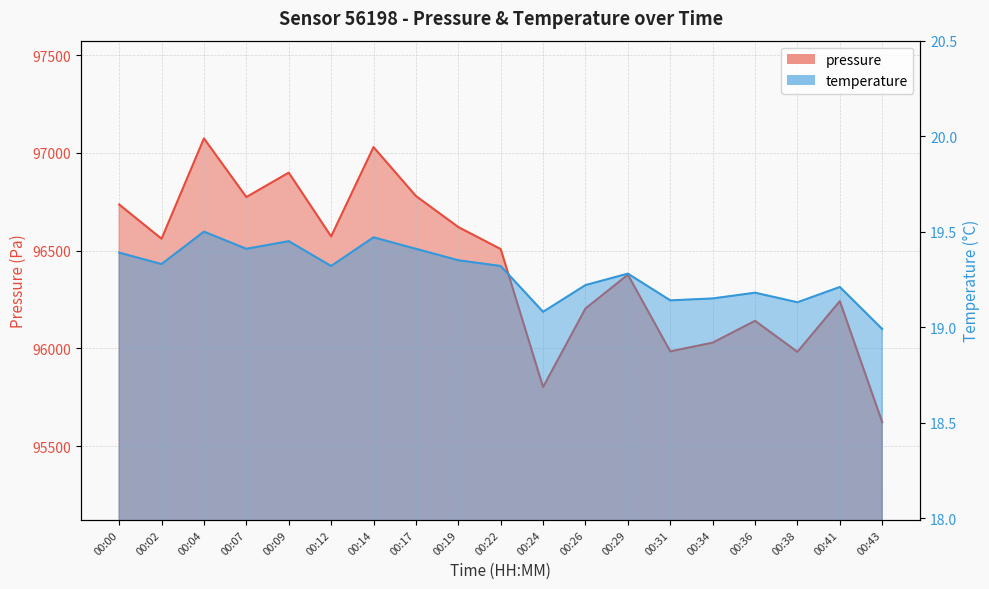

True or false: pressure and temperature intersect in this chart.

False